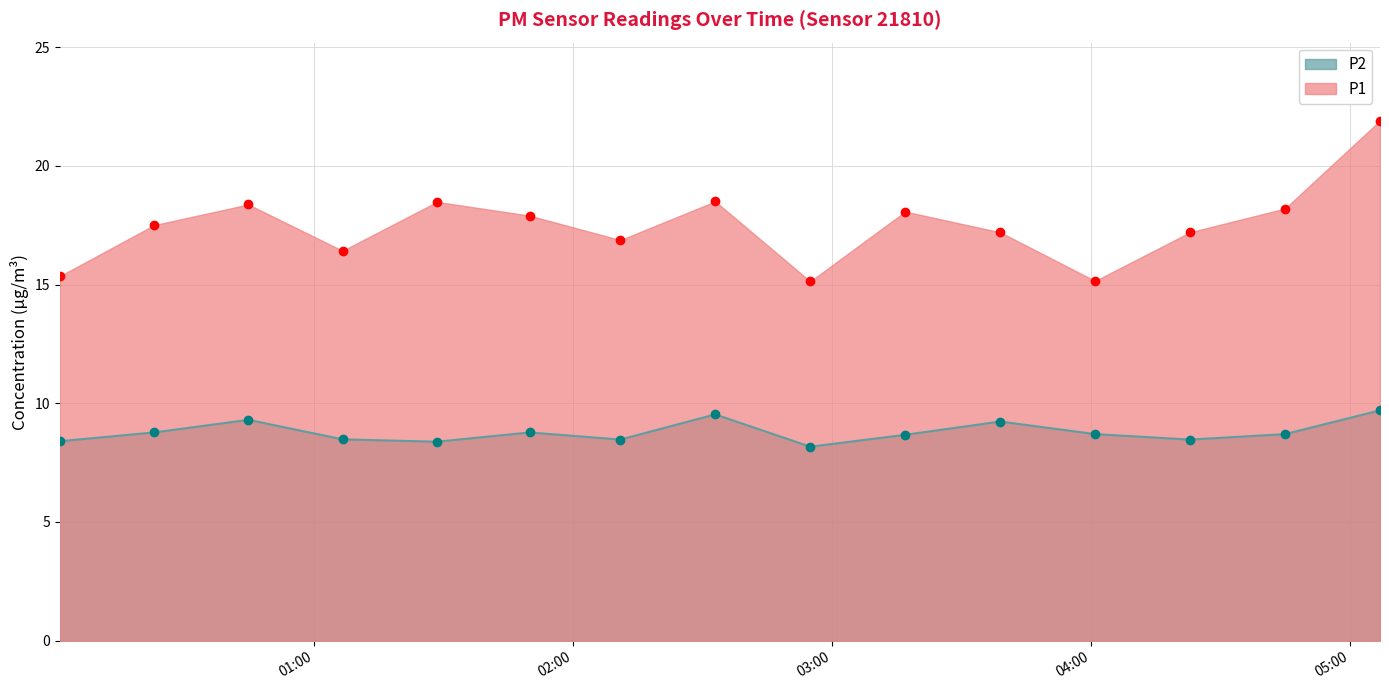

True or false: P2 has a value of 8.8 at 2024-01-10T01:50:00.

True